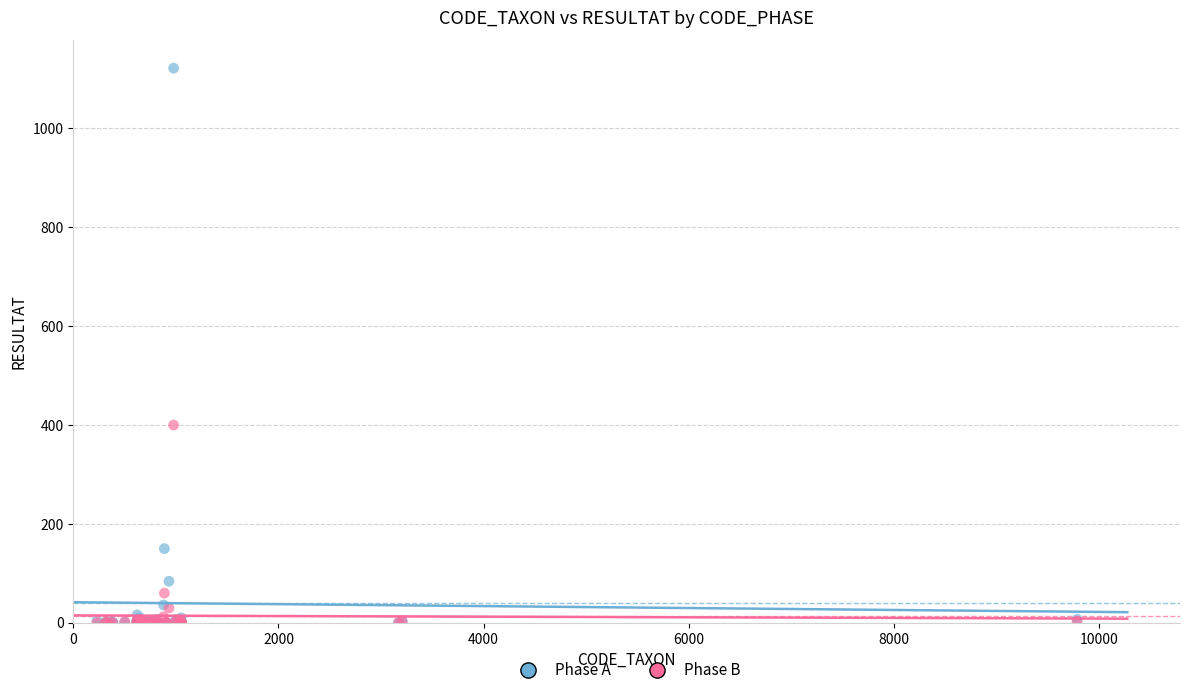

In the Phase B series, what Y value is closest to 200?

60